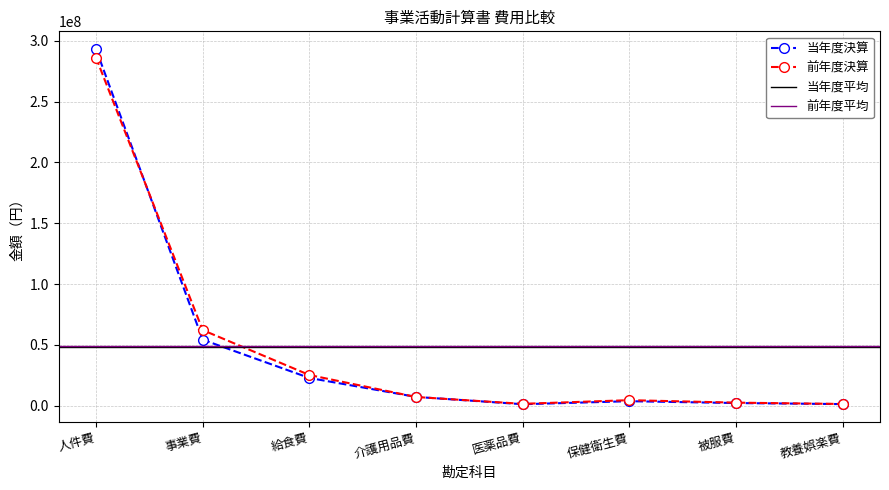

What is the label of the 1st point from the left?

人件費